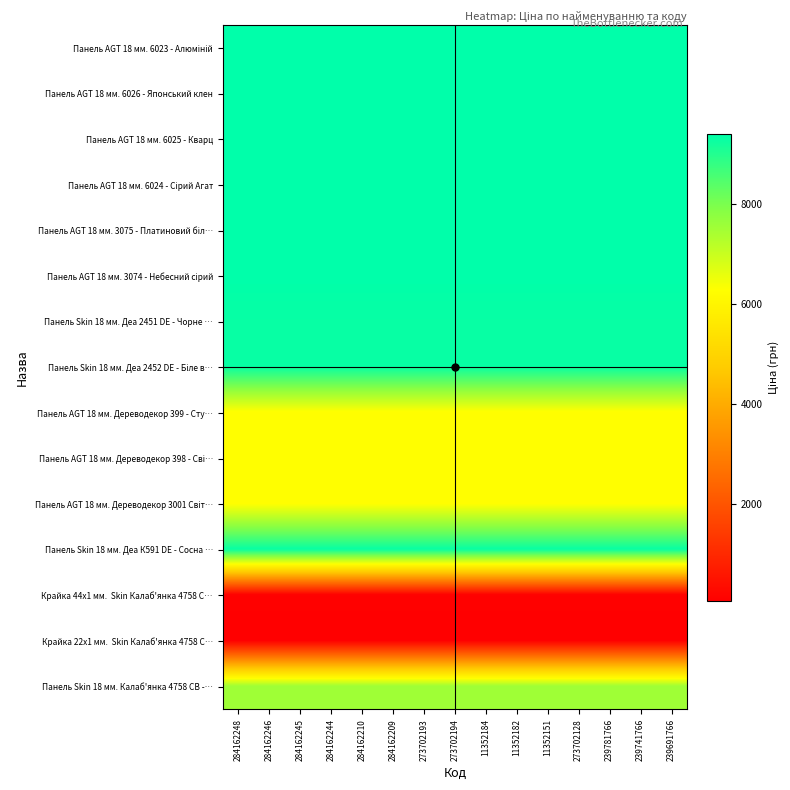

Which has a higher value, 273702193 or 273702194?

273702193